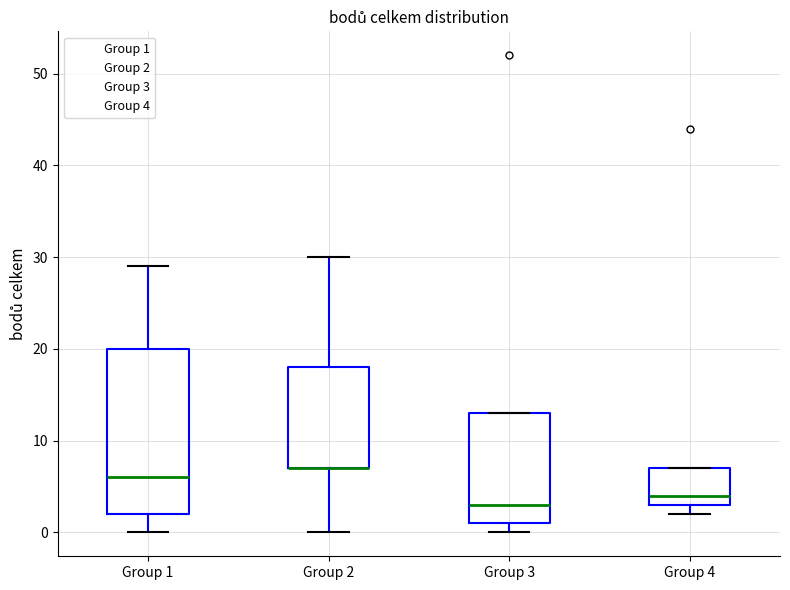

Reading left to right, transcribe this box plot: for each box, give where its median line is, the range the box spans, and where its two whiskers end, as read against the y-axis. The values are not printed on the chart, so give them approximately, as read against the axis.

Group 1: median 6, box 2 to 20, whiskers 0 to 29
Group 2: median 7 (drawn on the box's lower edge), box 7 to 18, whiskers 0 to 30
Group 3: median 3, box 1 to 13, whiskers 0 to 13
Group 4: median 4, box 3 to 7, whiskers 2 to 7